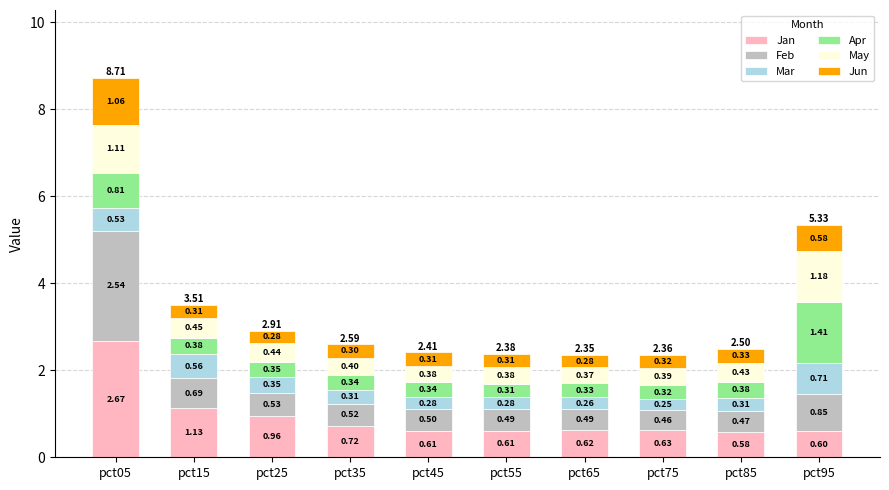

What are all the series names shown in the legend?

Jan, Feb, Mar, Apr, May, Jun